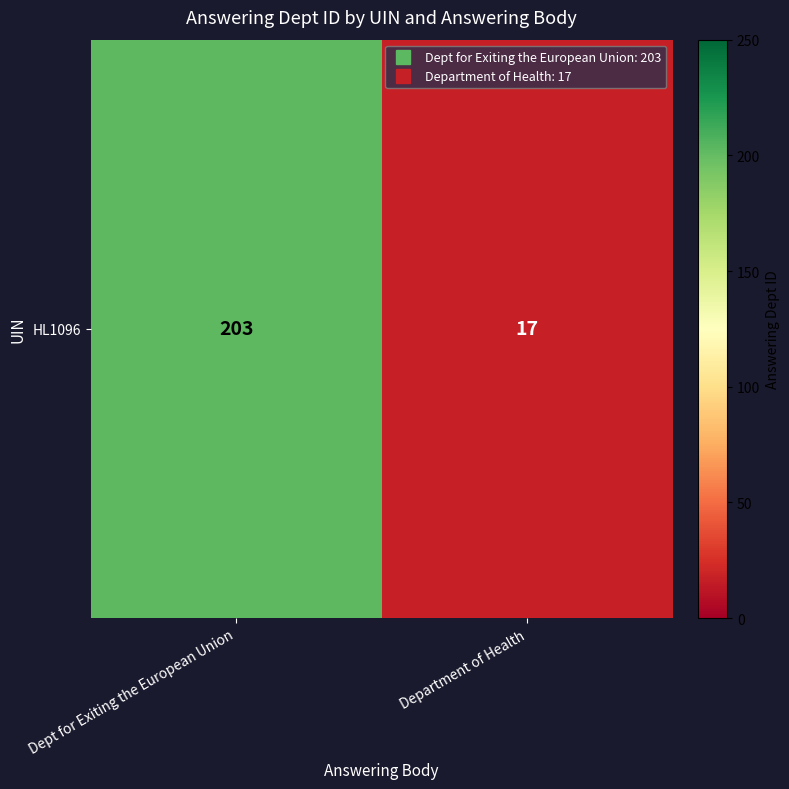

Reading left to right, list all the values displayed in this chart.

Dept for Exiting the European Union=203	Department of Health=17